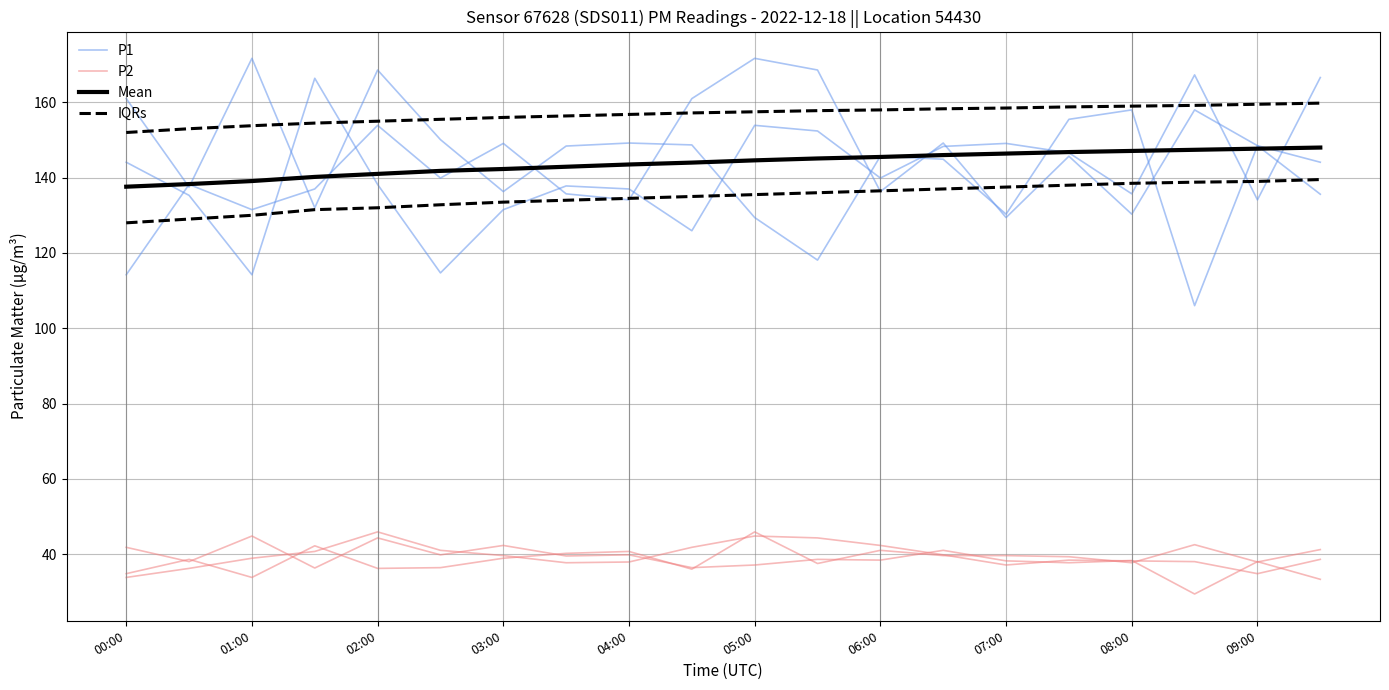

Where is P2 nearest to the value 39?

03:00